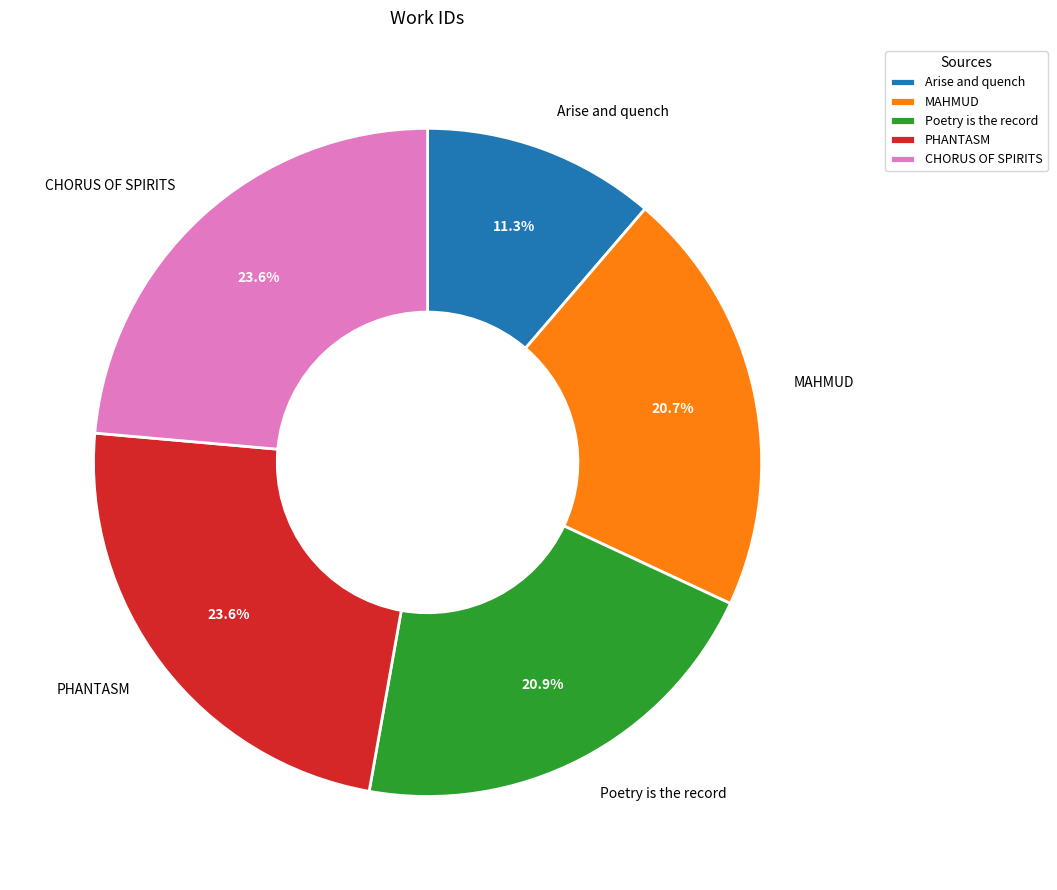

Which category has the smallest portion of the pie?

Arise and quench